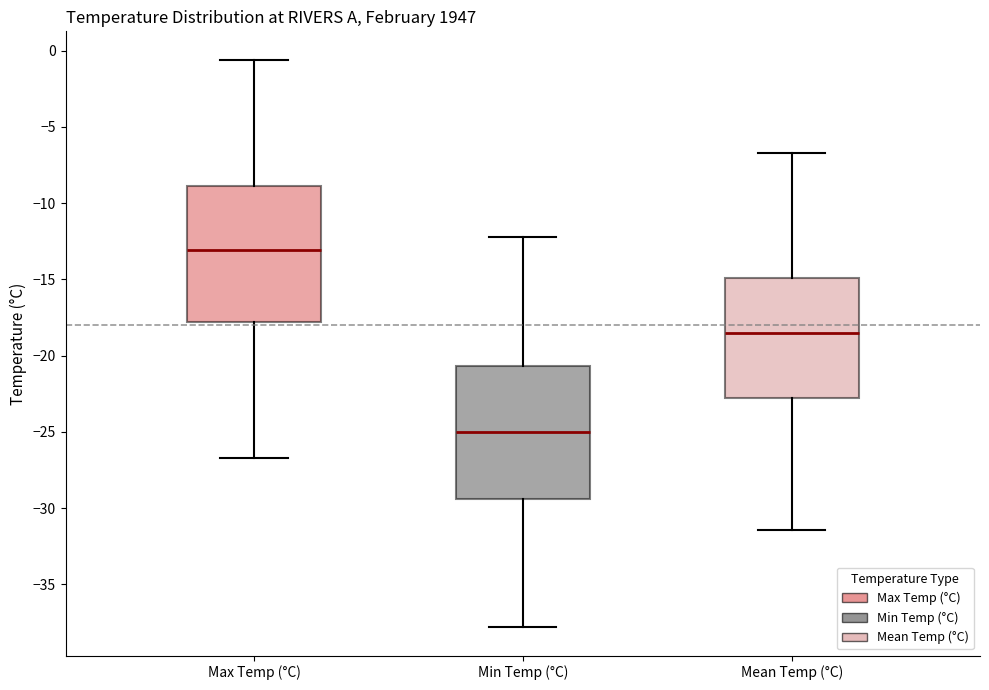

Which box has the highest median line?

Max Temp (°C)